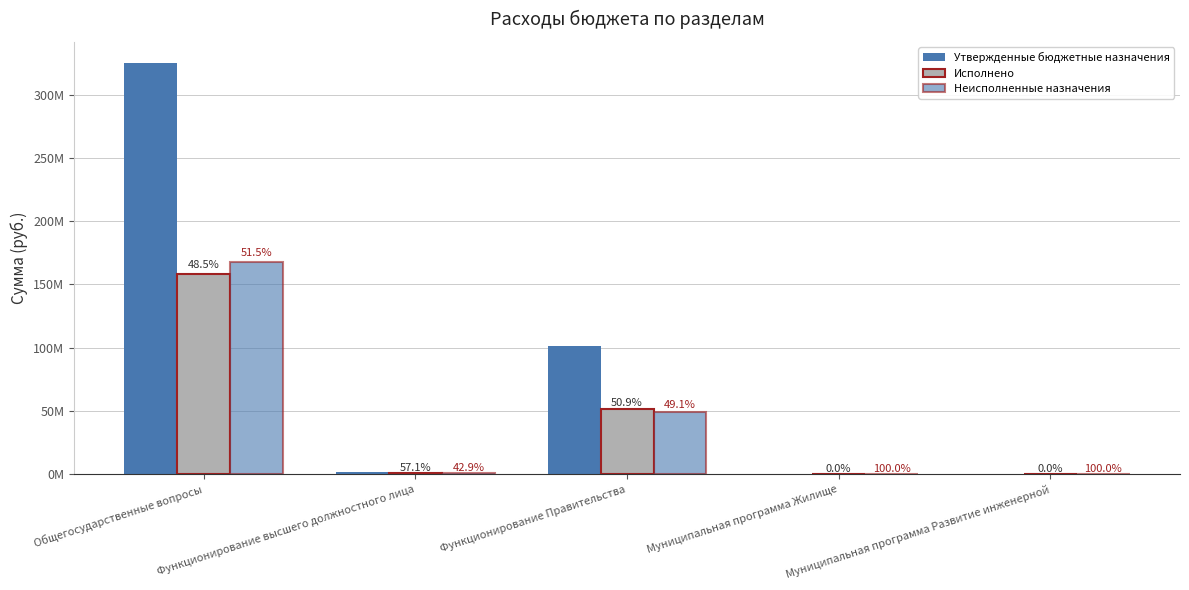

Rank the series at Функционирование Правительства from lowest to highest value.

Неисполненные назначения, Исполнено, Утвержденные бюджетные назначения